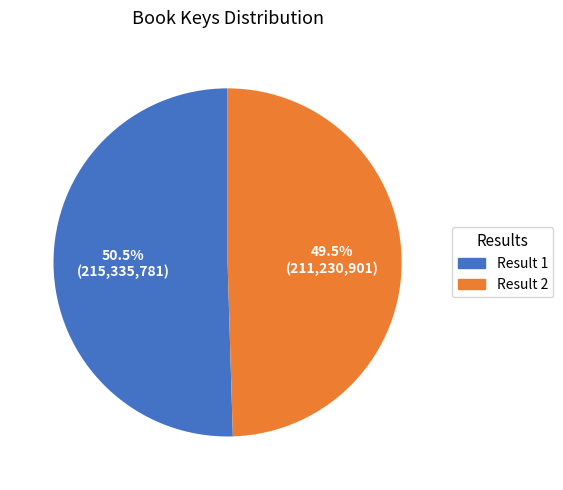

Does Result 2 account for over 50% of the chart?

No